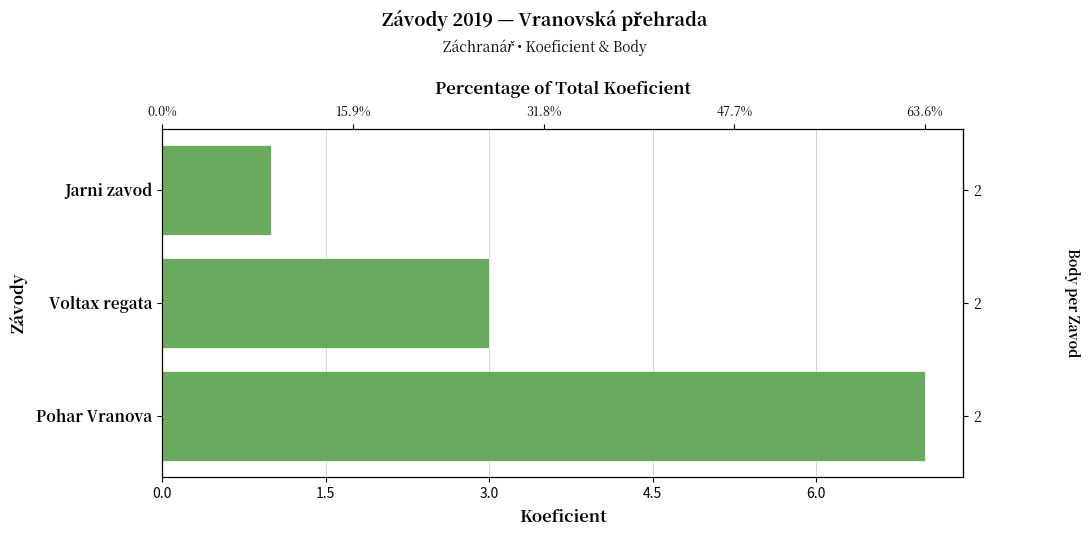

Between Voltax regata and Pohar Vranova, which is larger?

Pohar Vranova